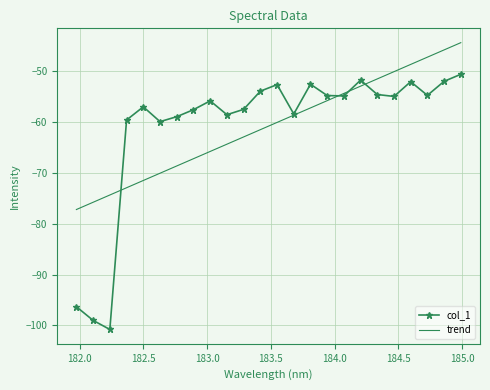

Rank the series by their maximum value, from lowest to highest.

col_1, trend